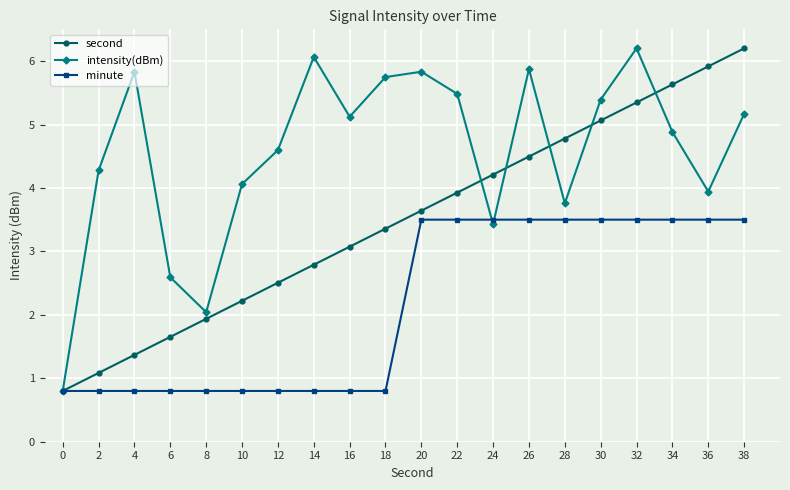

What is the maximum value for minute?

3.5